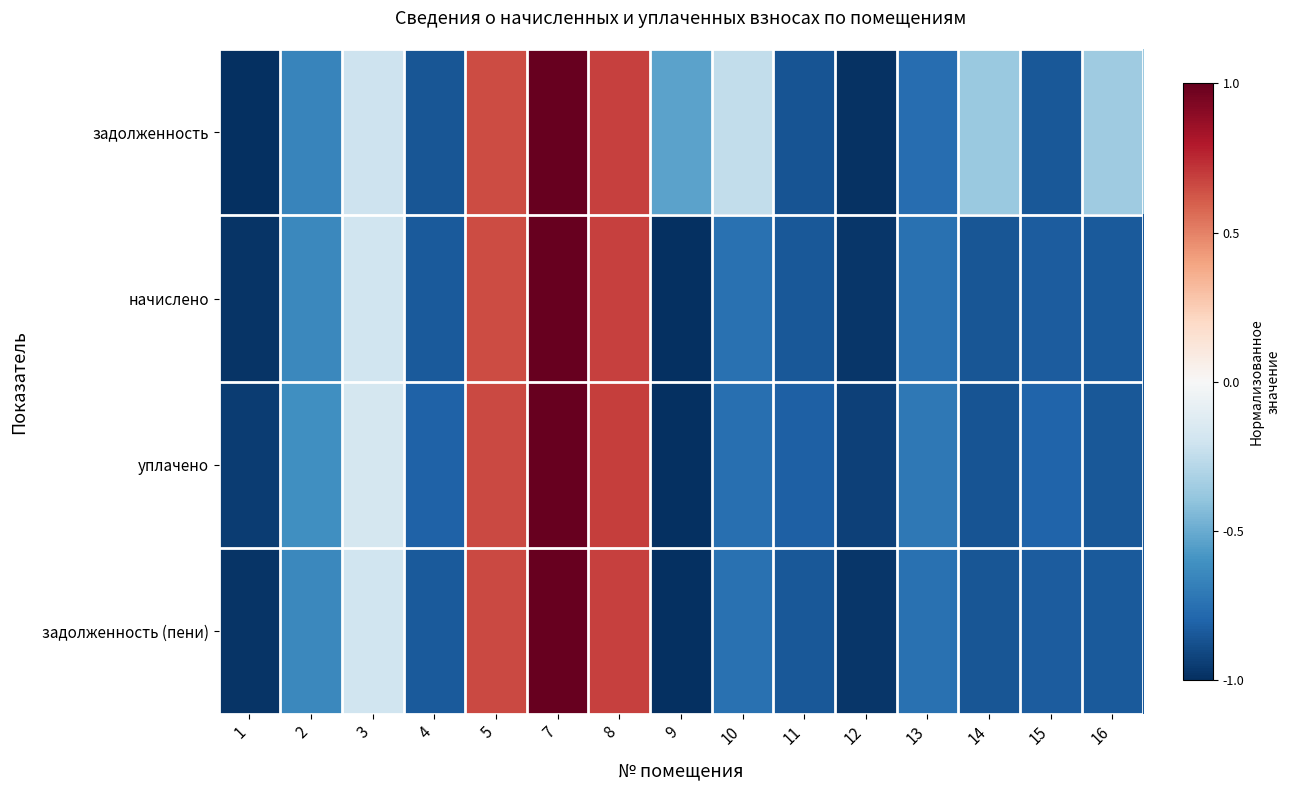

Which series has the widest spread of values?

задолженность